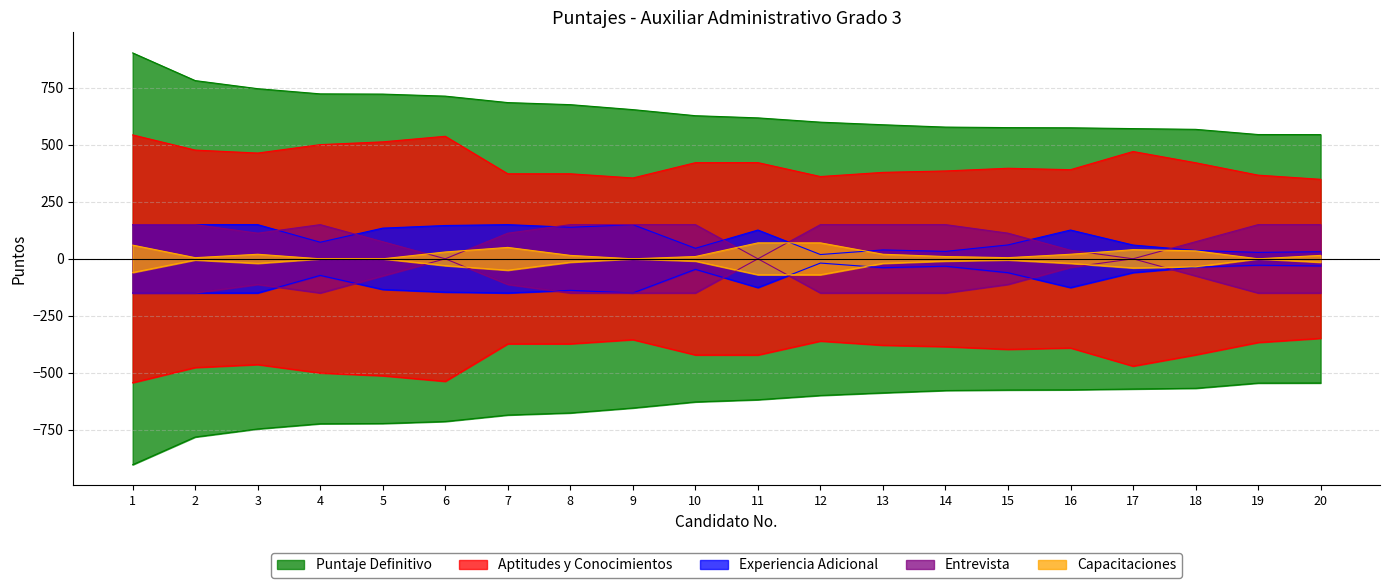

Reading left to right, extract all data points from this chart.

Aptitudes y Conocimientos: 543.8	477.3	464.3	501.2	513.4	537.9	373.2	373.2	354.9	422.0	422.3	361.1	379.4	385.6	397.5	391.3	471.1	421.7	367.3	349.0
Experiencia Adicional: 150.0	150.0	150.0	72.8	134.7	146.2	150.0	138.4	150.0	46.2	126.3	18.7	39.0	32.6	60.9	126.3	60.5	36.6	28.2	31.2
Capacitaciones: 60.0	5.0	20.0	0.0	0.0	30.0	50.0	15.0	0.0	10.0	70.0	70.0	20.0	10.0	5.0	20.0	40.0	35.0	0.0	15.0
Entrevista: 150.0	150.0	112.5	150.0	75.0	0.0	112.5	150.0	150.0	150.0	0.0	150.0	150.0	150.0	112.5	37.5	0.0	75.0	150.0	150.0
Puntaje Definitivo: 903.8	782.3	746.8	724.0	723.0	714.1	685.7	676.7	654.9	628.2	618.6	599.8	588.4	578.2	575.9	575.1	571.6	568.3	545.5	545.2